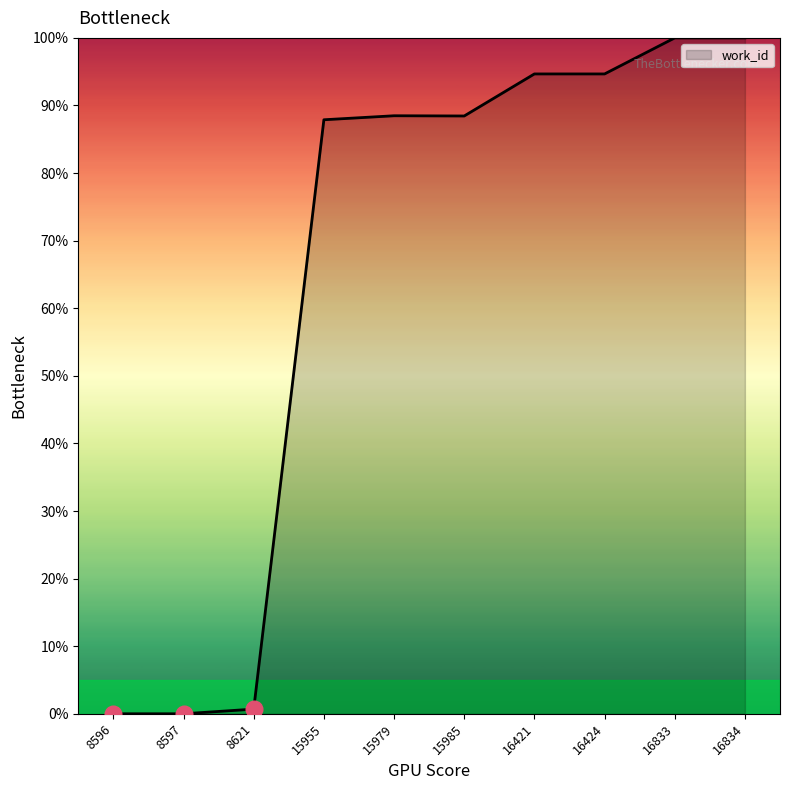

The value at 15979 is 57.4. True or false?

False